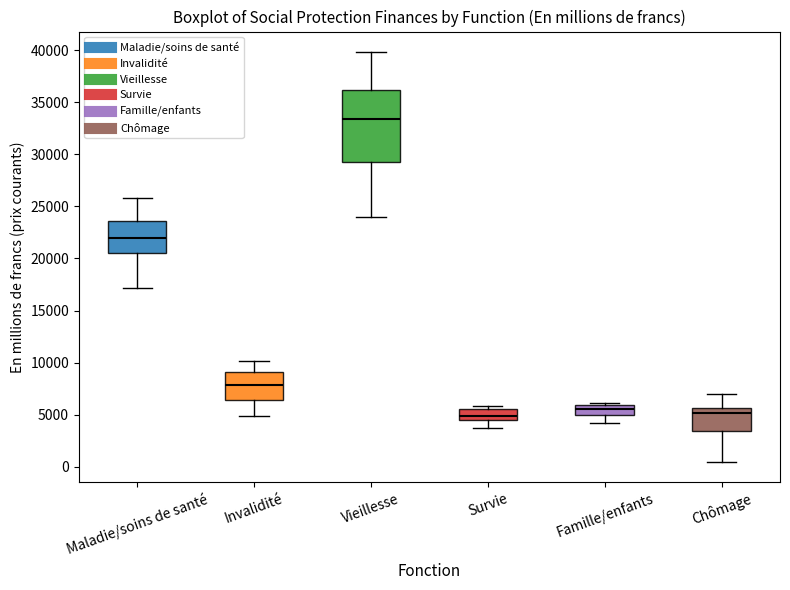

Comparing the boxes themselves (not the whiskers), which one is the tallest?

Vieillesse